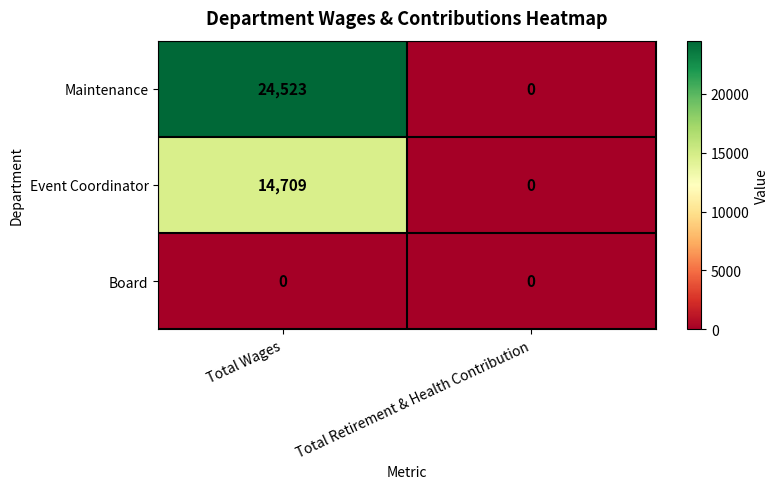

Reading right to left, transcribe all the data shown in this chart.

Maintenance: Total Retirement & Health Contribution=0	Total Wages=24523
Event Coordinator: Total Retirement & Health Contribution=0	Total Wages=14709
Board: Total Retirement & Health Contribution=0	Total Wages=0